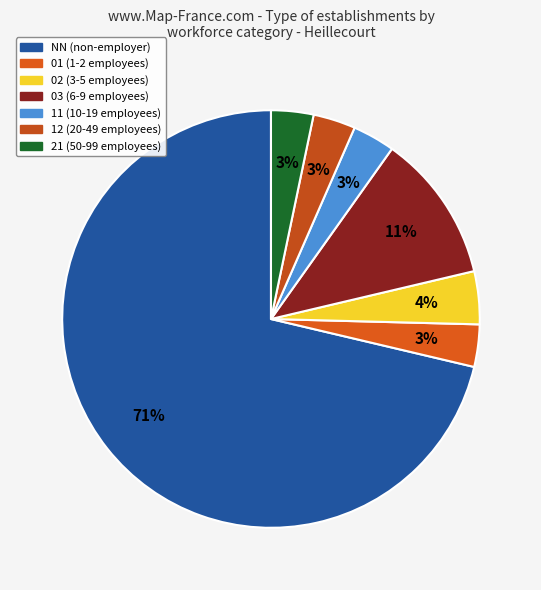

How many slices are in this pie chart?

7